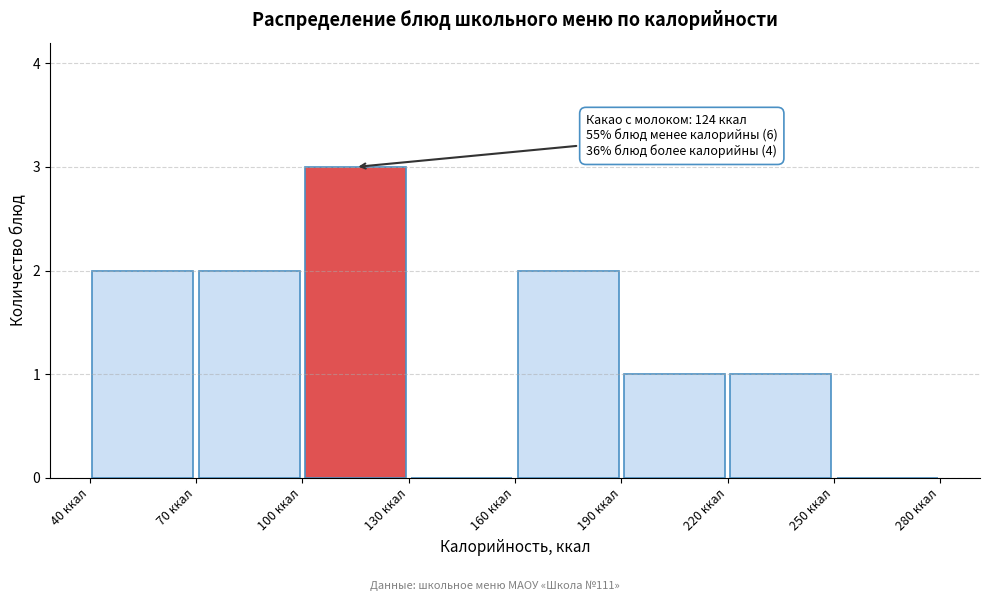

Which range on the x-axis has the tallest bar?

100 to 130